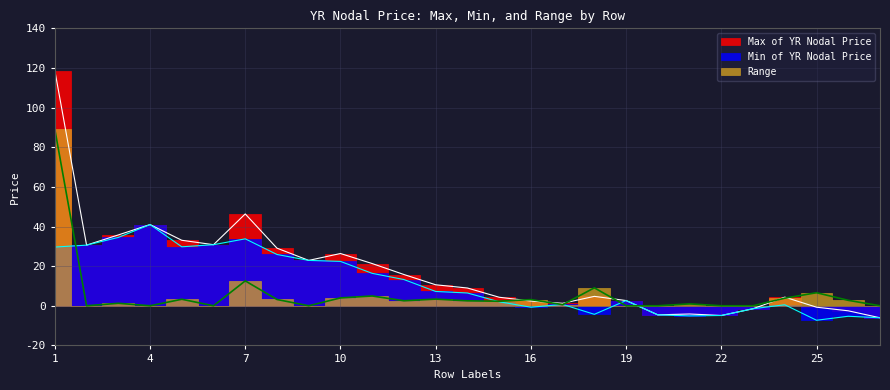

True or false: Min of YR Nodal Price and Max of YR Nodal Price intersect in this chart.

False